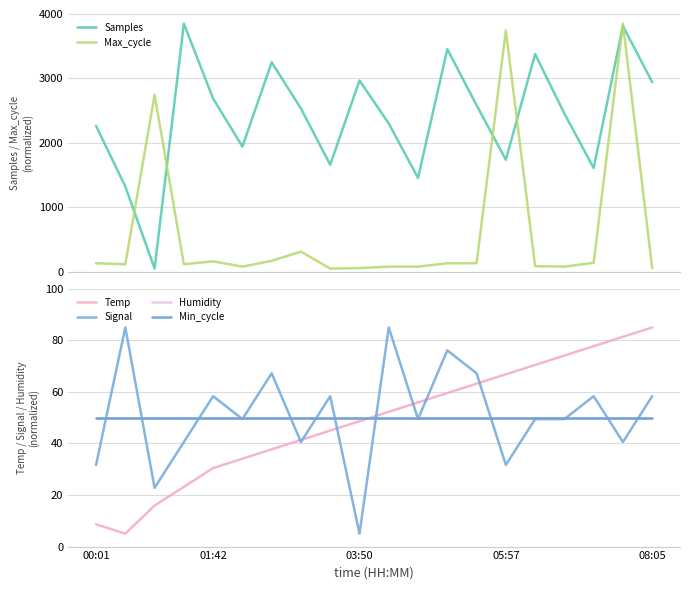

Reading left to right, what are all the values shown in this chart?

Samples: 2264.1	1323.5	50.0	3850.0	2687.7	1943.3	3250.1	2532.7	1661.5	2968.3	2302.1	1456.5	3455.1	2583.9	1738.3	3378.3	2455.8	1610.2	3813.9	2942.7
Max_cycle: 132.8	117.7	2743.9	117.7	162.9	80.1	170.4	313.4	50.0	57.5	80.1	80.1	132.8	132.8	3744.7	87.6	80.1	140.3	3850.0	57.5
Temp: 8.6	5.0	15.9	23.2	30.5	34.1	37.7	41.4	45.0	48.6	52.3	55.9	59.5	63.2	66.8	70.5	74.1	77.7	81.4	85.0
Signal: 31.7	85.0	22.8	40.6	58.3	49.4	67.2	40.6	58.3	5.0	85.0	49.4	76.1	67.2	31.7	49.4	49.4	58.3	40.6	58.3
Humidity: 50.0	50.0	50.0	50.0	50.0	50.0	50.0	50.0	50.0	50.0	50.0	50.0	50.0	50.0	50.0	50.0	50.0	50.0	50.0	50.0
Min_cycle: 50.0	50.0	50.0	50.0	50.0	50.0	50.0	50.0	50.0	50.0	50.0	50.0	50.0	50.0	50.0	50.0	50.0	50.0	50.0	50.0